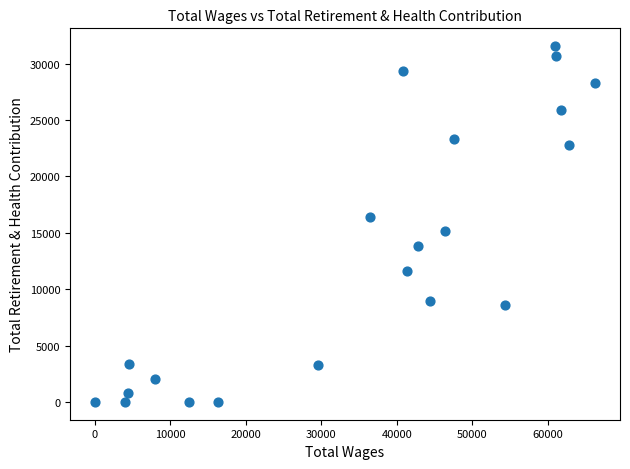

What is the range of X values (max minus min)?

66276.2